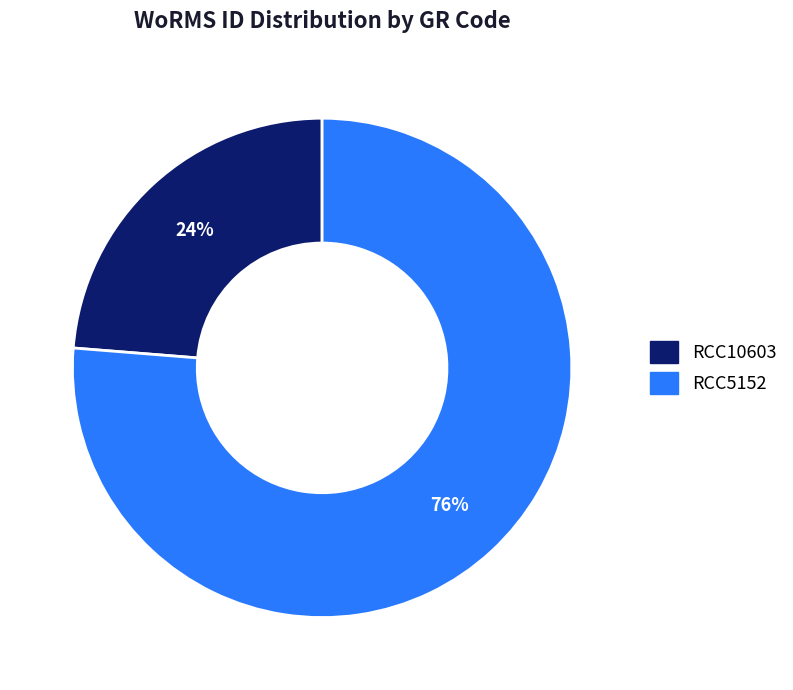

To the nearest percent, what portion does RCC10603 represent?

24%